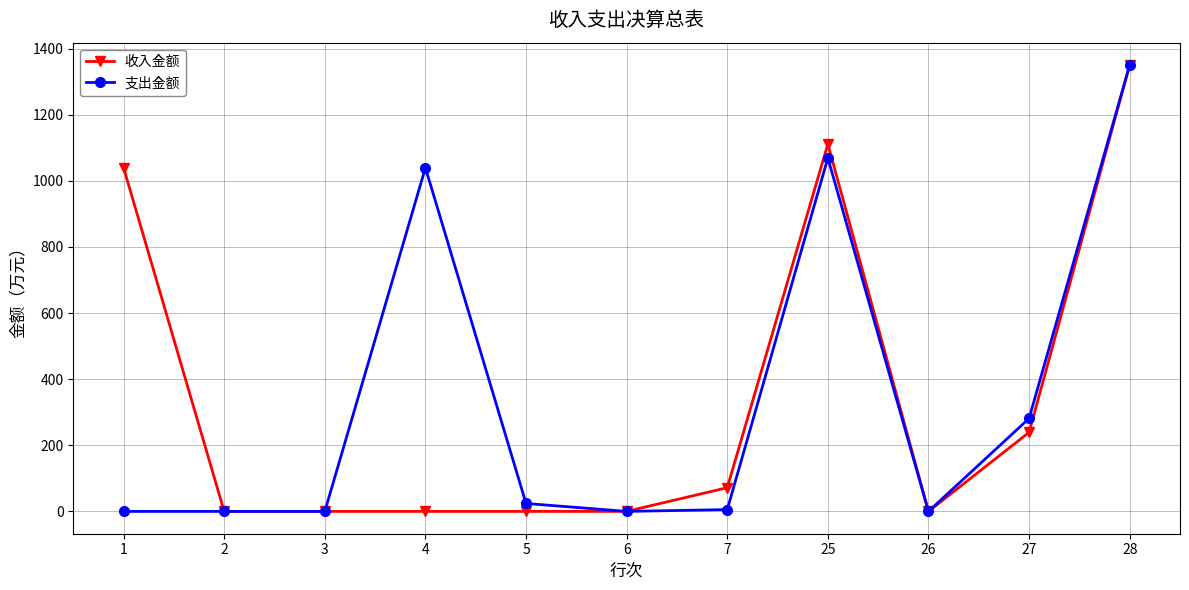

What is the sum of the 支出金额 values at 27 and 7?

286.8